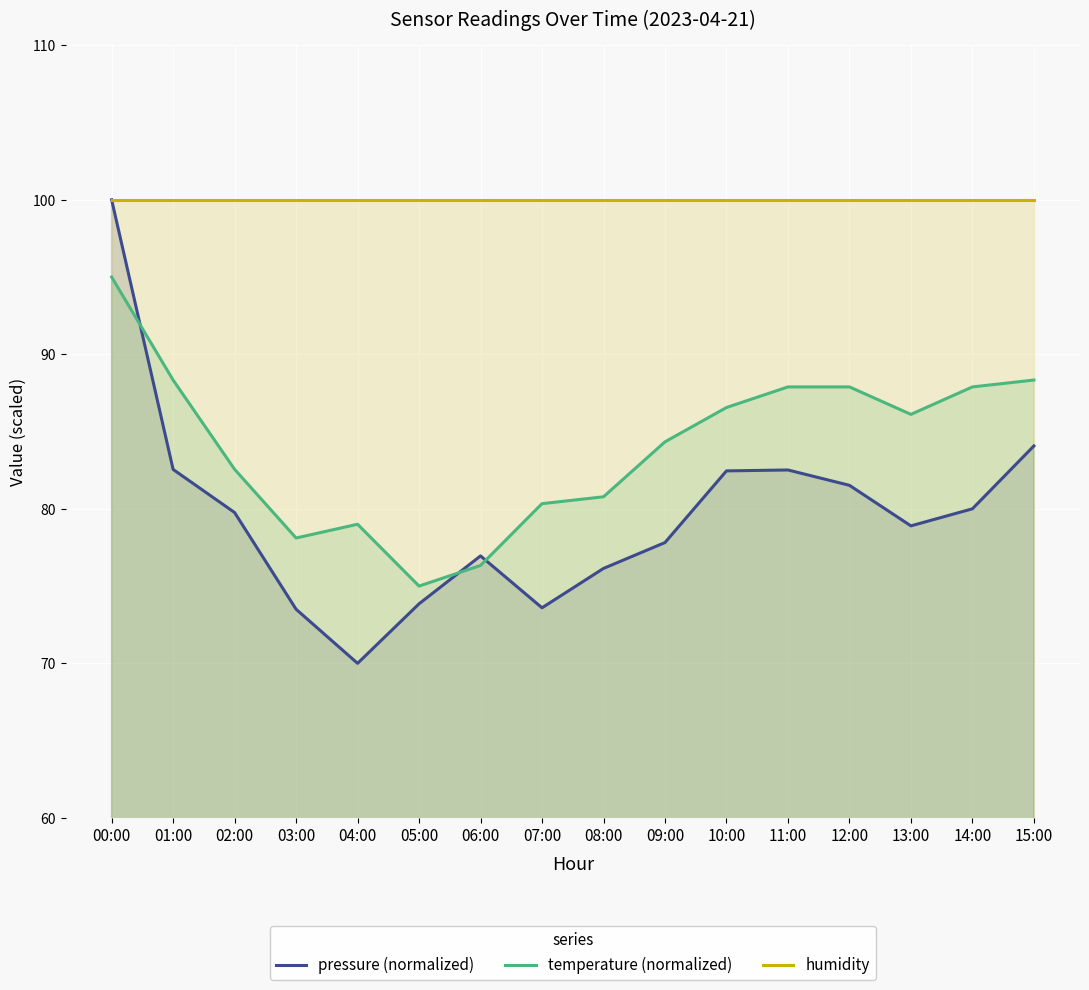

What are all the series names shown in the legend?

pressure (normalized), temperature (normalized), humidity